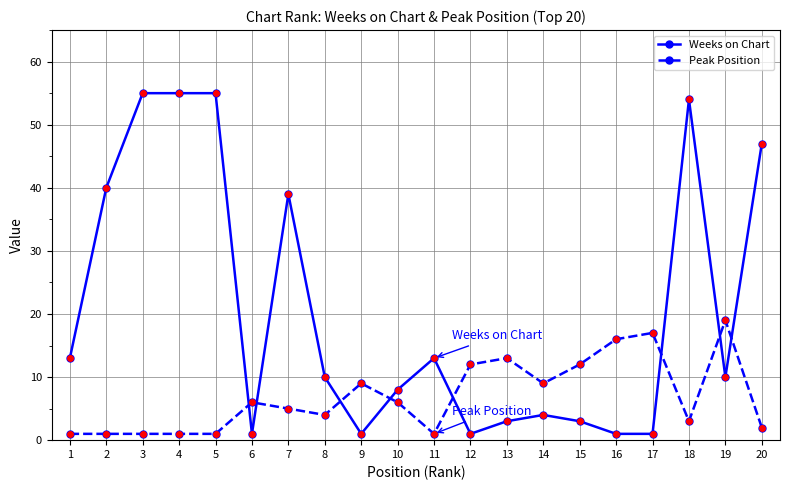

What is the maximum value shown in the chart?

55